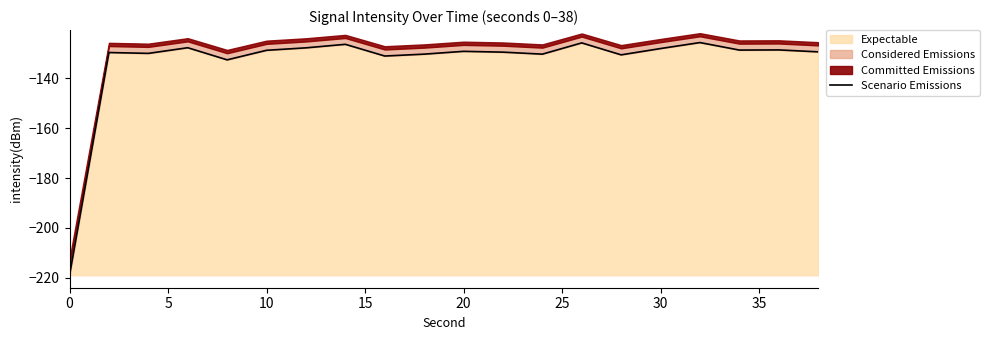

True or false: Expectable has a value of -128.8 at 10.

True